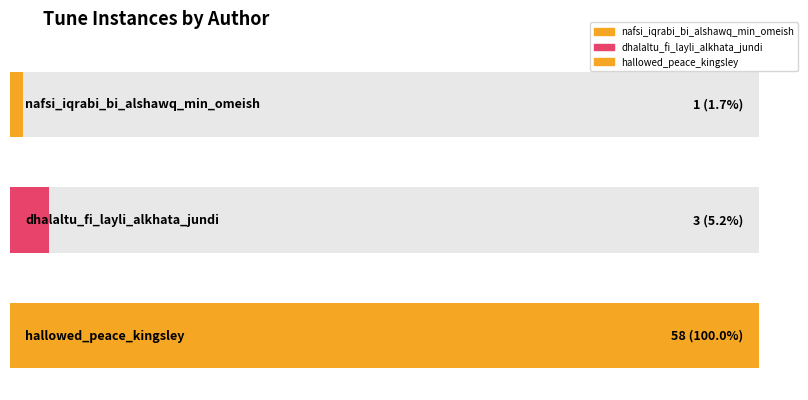

What is the difference between the second highest and minimum values?

2